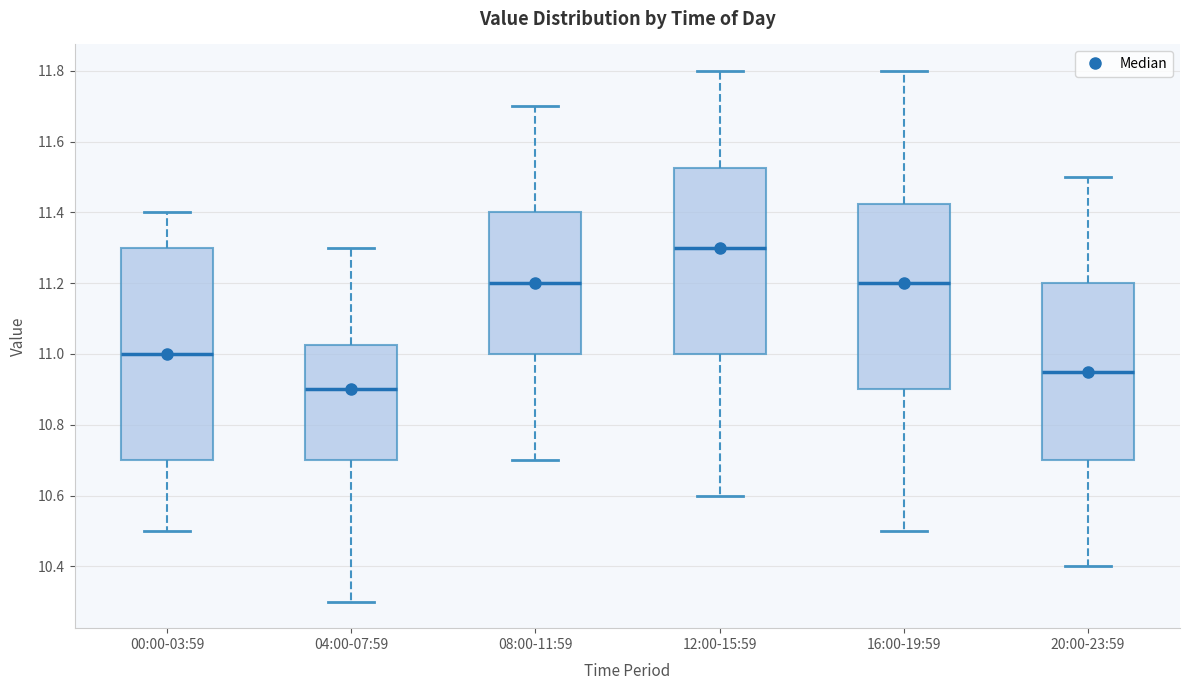

Reading left to right, read every box against the y-axis: the position of its median line, the range the box covers, and the ends of its whiskers. The values are not printed on the chart, so give them approximately, as read against the axis.

00:00-03:59: median 11.00, box 10.70 to 11.30, whiskers 10.50 to 11.40
04:00-07:59: median 10.90, box 10.70 to 11.02, whiskers 10.30 to 11.30
08:00-11:59: median 11.20, box 11.00 to 11.40, whiskers 10.70 to 11.70
12:00-15:59: median 11.30, box 11.00 to 11.52, whiskers 10.60 to 11.80
16:00-19:59: median 11.20, box 10.90 to 11.42, whiskers 10.50 to 11.80
20:00-23:59: median 10.96, box 10.70 to 11.20, whiskers 10.40 to 11.50